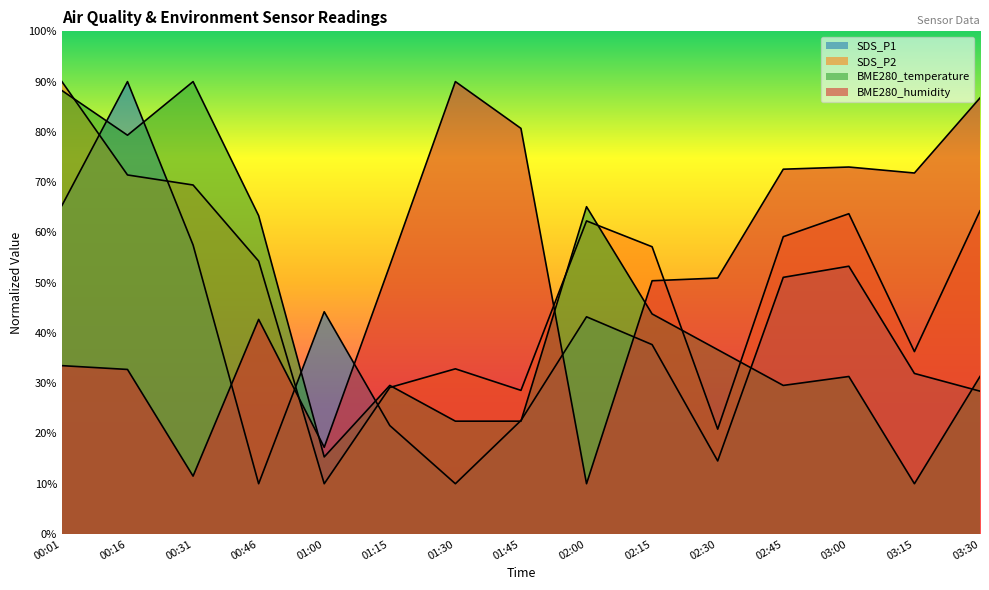

Between 02:30 and 03:15, which series saw the biggest shift?

BME280_temperature